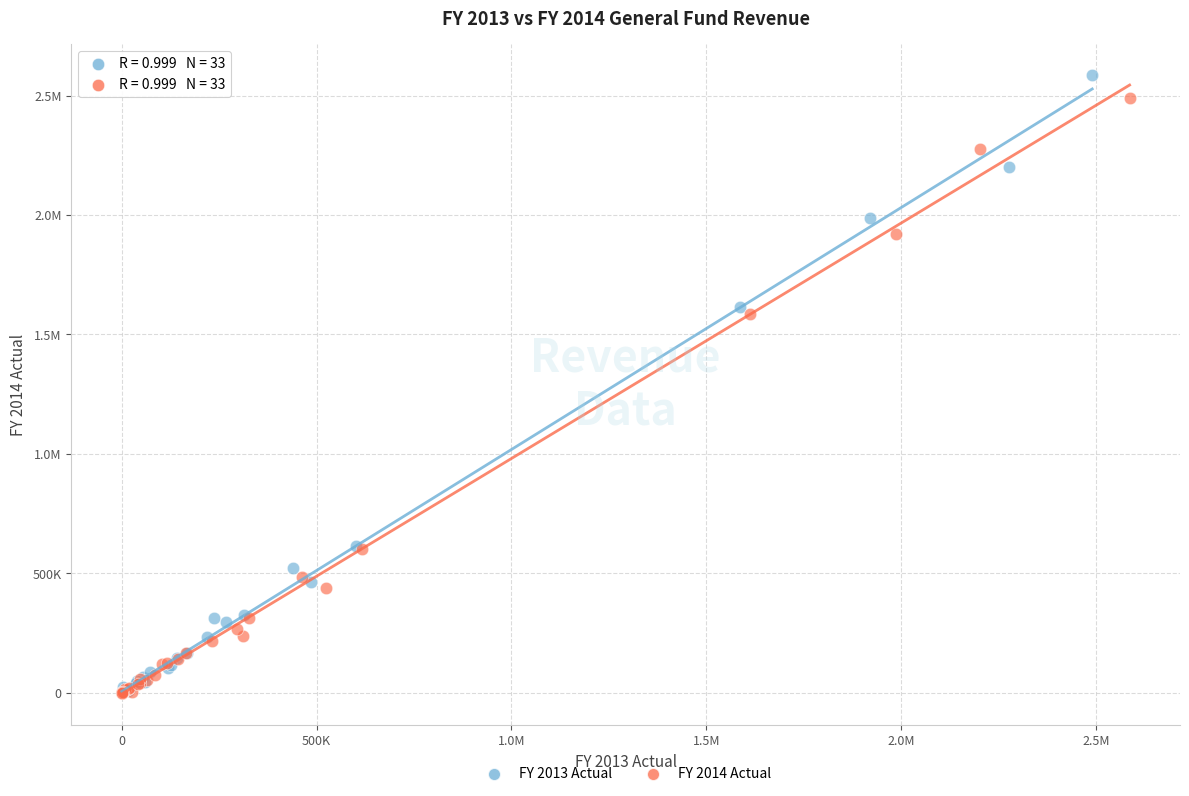

What are all the series names shown in the legend?

FY 2013 Actual, FY 2014 Actual